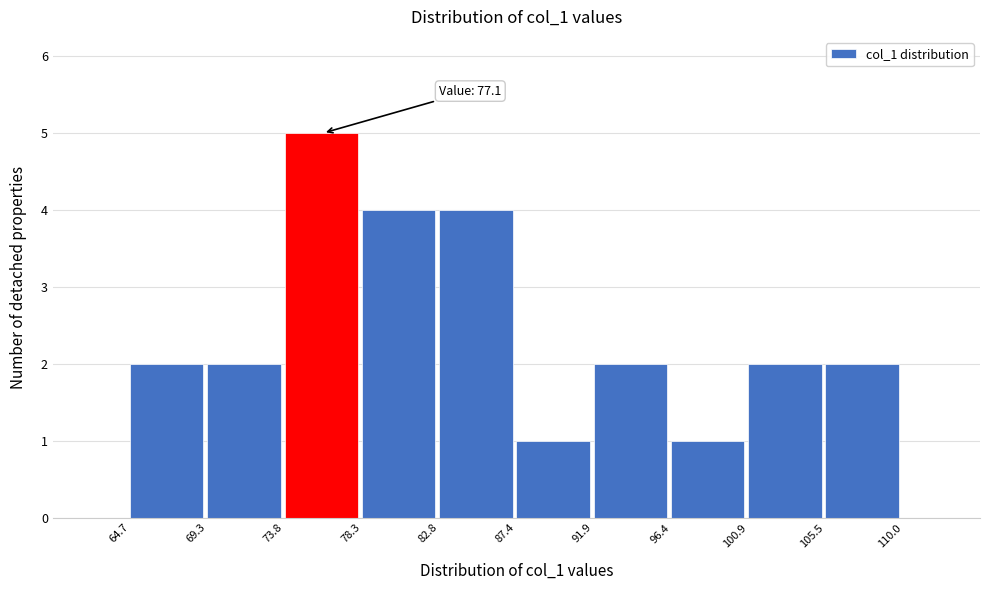

Which range on the x-axis has the tallest bar?

73.8 to 78.3